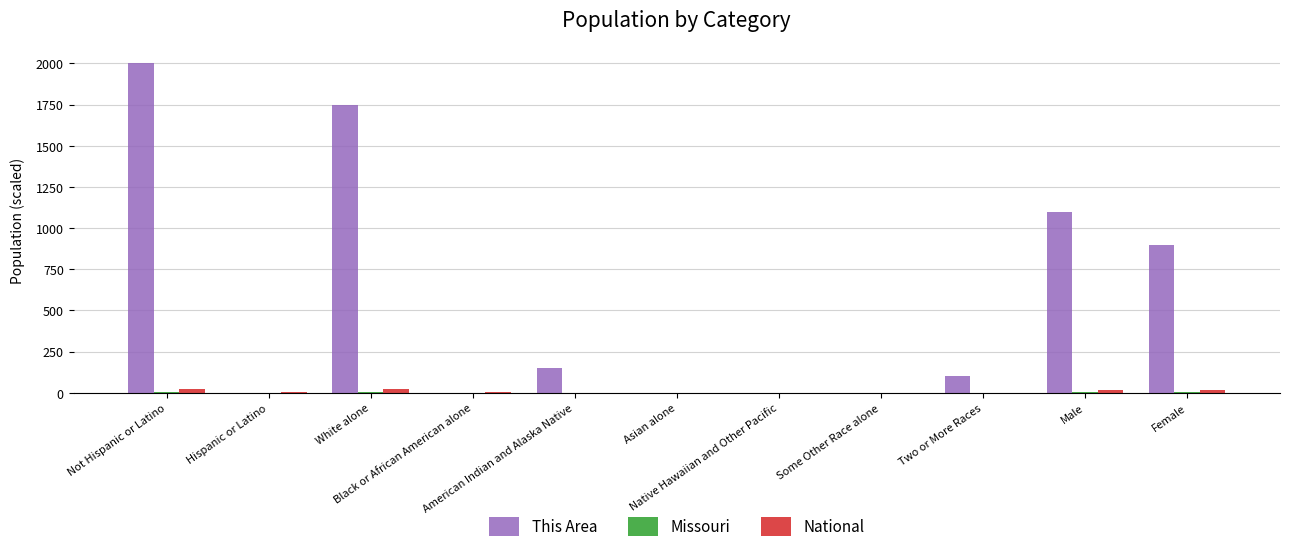

What is the sum of all This Area values?

6000.0